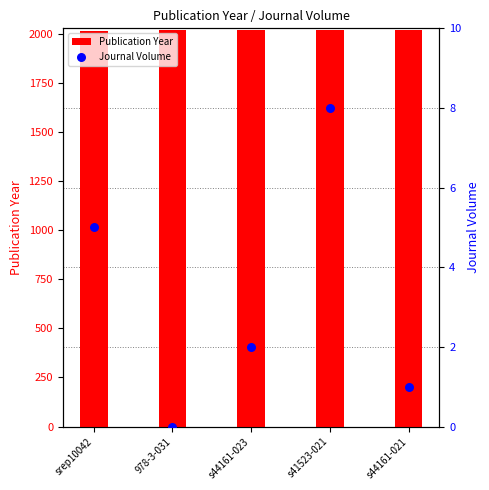

What are all the series names shown in the legend?

Publication Year, Journal Volume